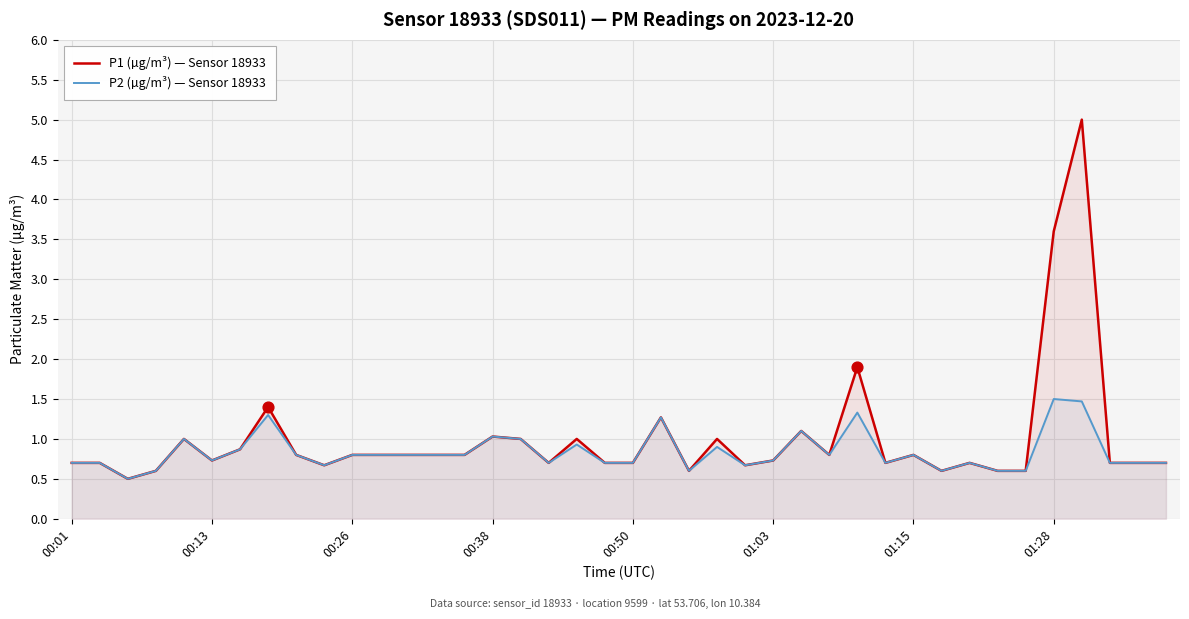

Which series has the largest Y range (max minus min)?

P1 (µg/m³) — Sensor 18933